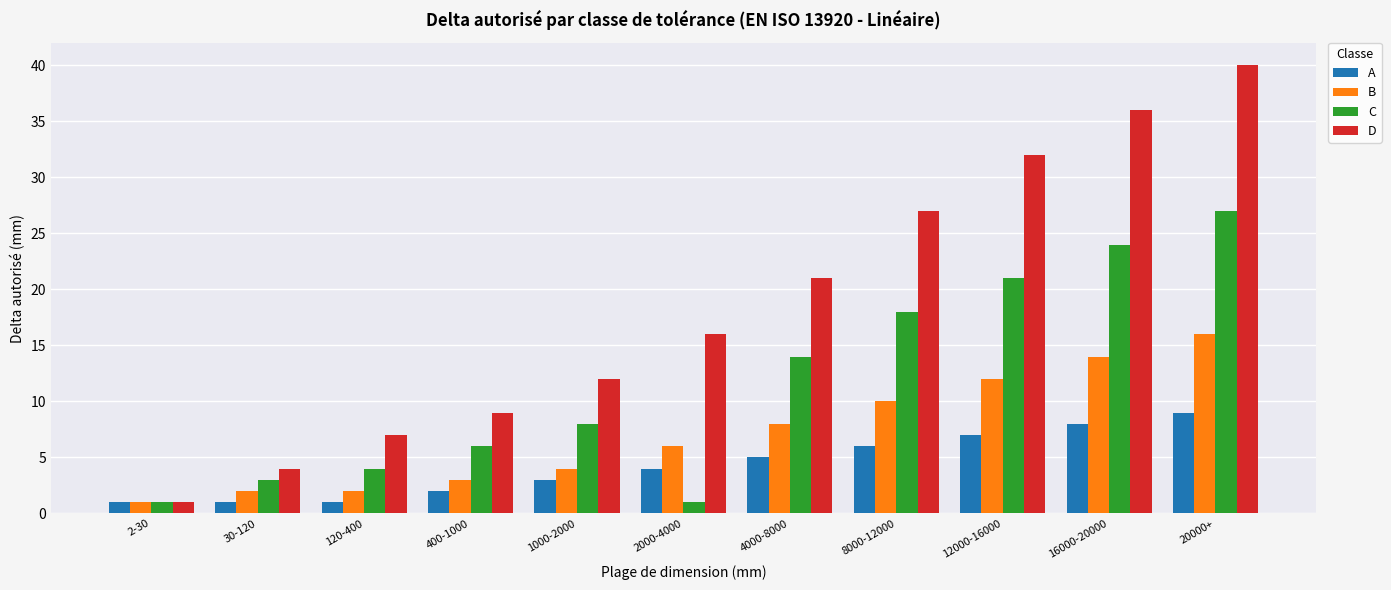

How many series are shown in this chart?

4